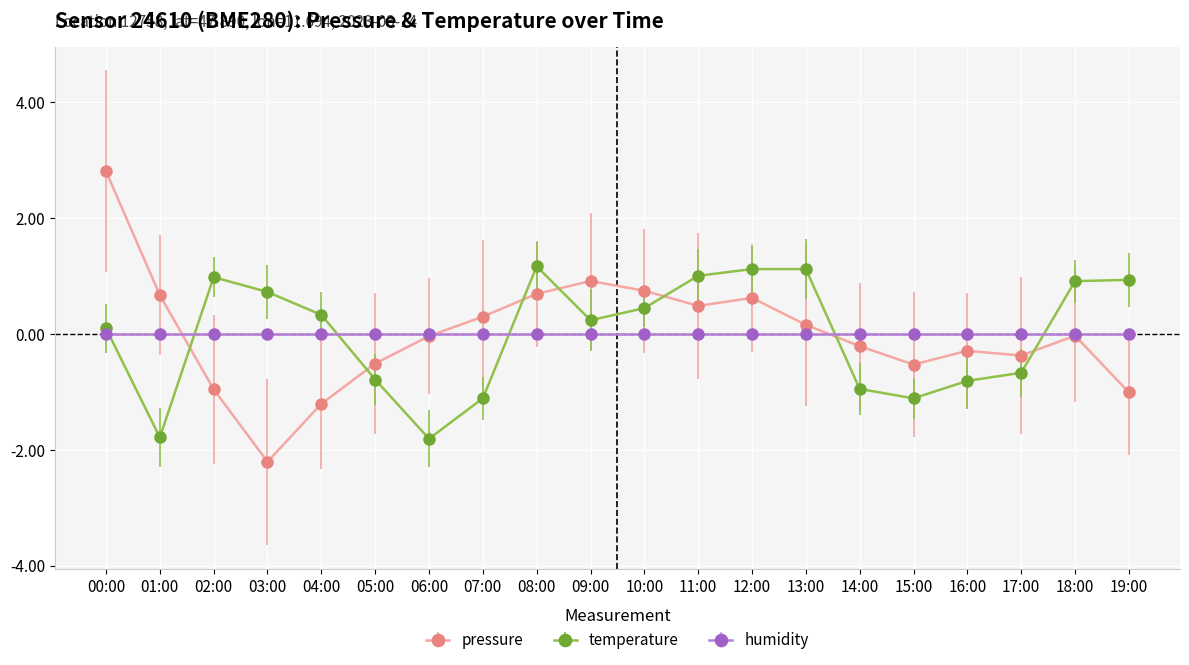

The temperature series shows 0.9 at 19:00. True or false?

True